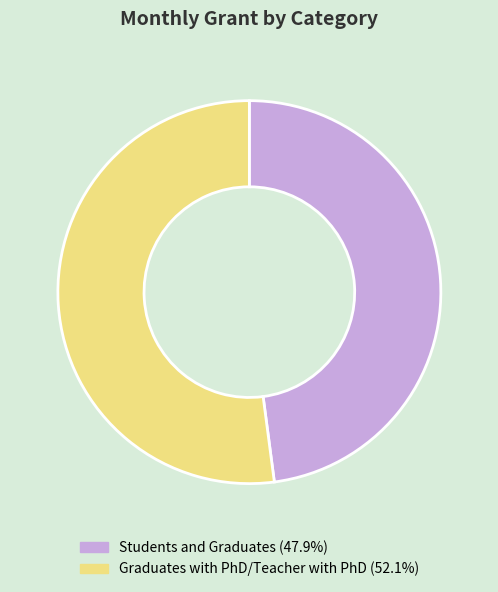

Rank the categories by value from lowest to highest.

Students and Graduates, Graduates with PhD/Teacher with PhD